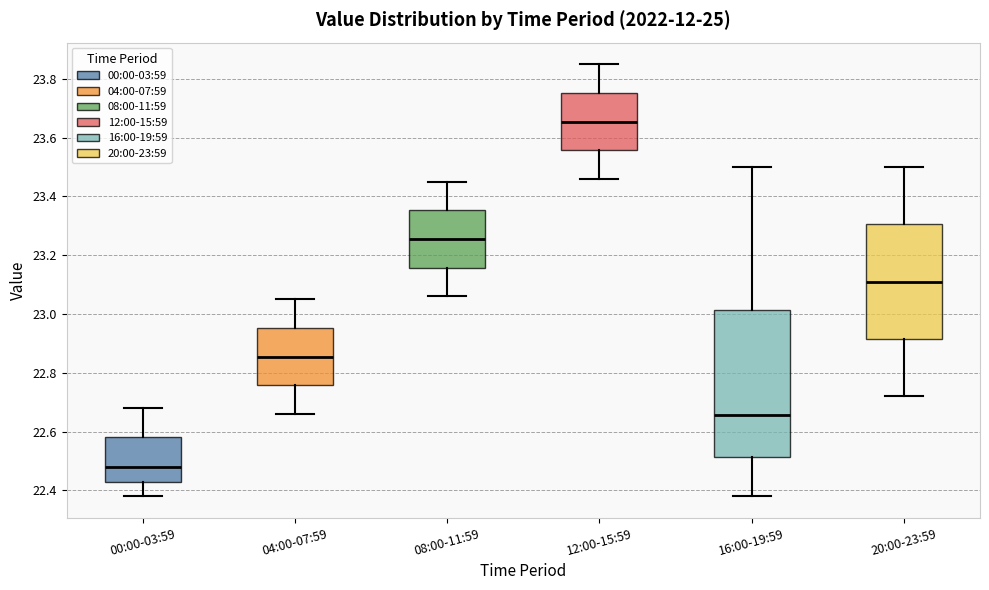

Comparing the boxes themselves (not the whiskers), which one is the tallest?

16:00-19:59